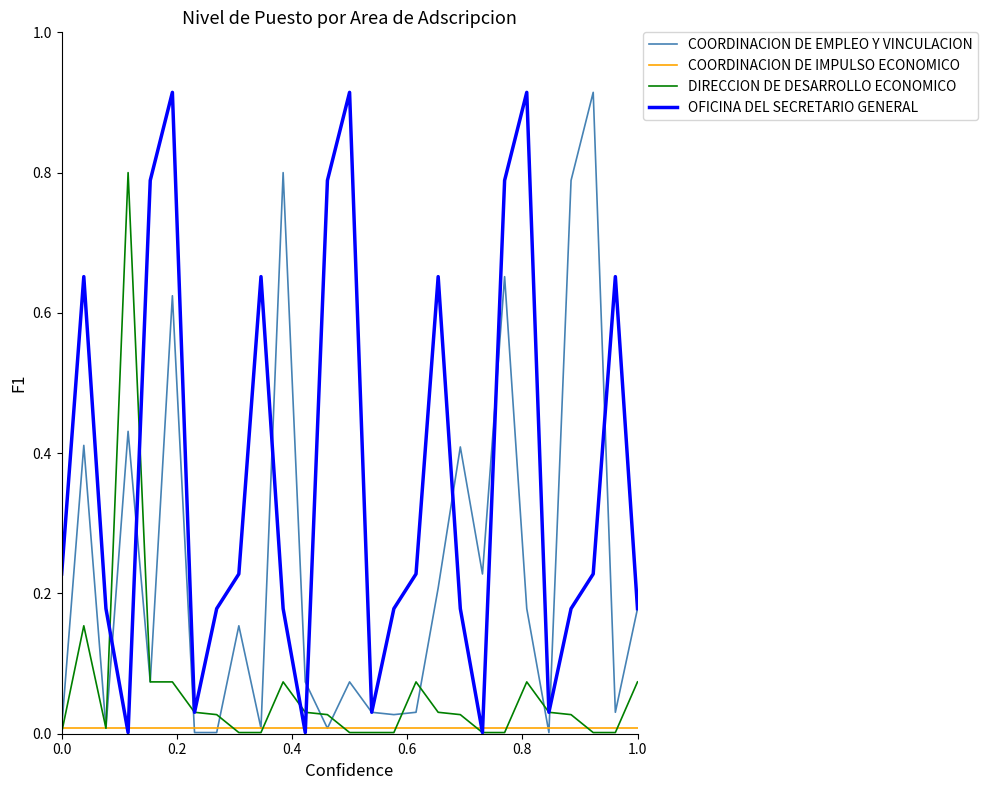

How many series are shown in this chart?

4